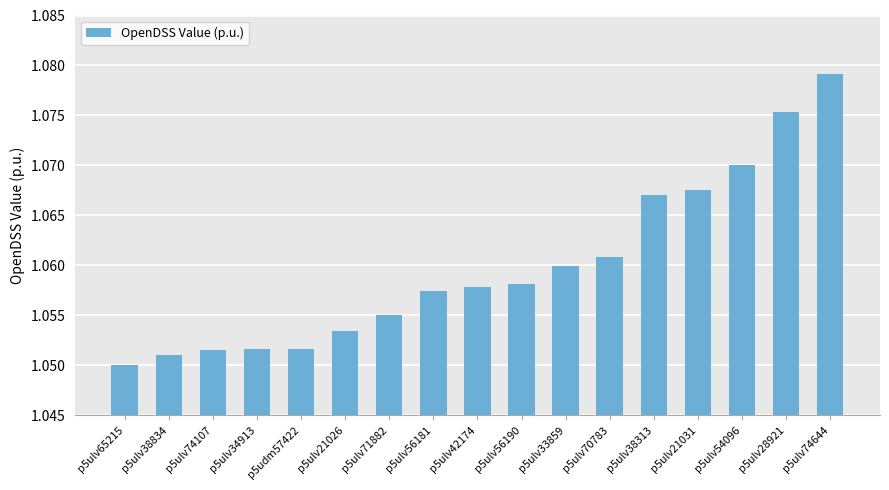

What is the sum of all values?

18.0